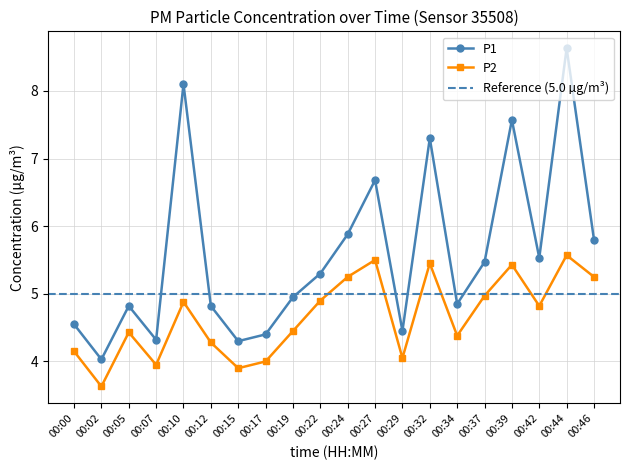

At which label is P2 closest to 4?

00:17